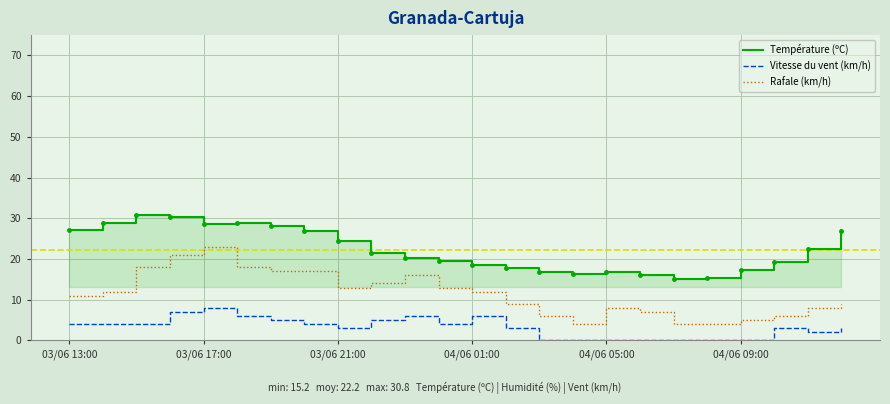

True or false: Rafale (km/h) and Vitesse du vent (km/h) intersect in this chart.

False